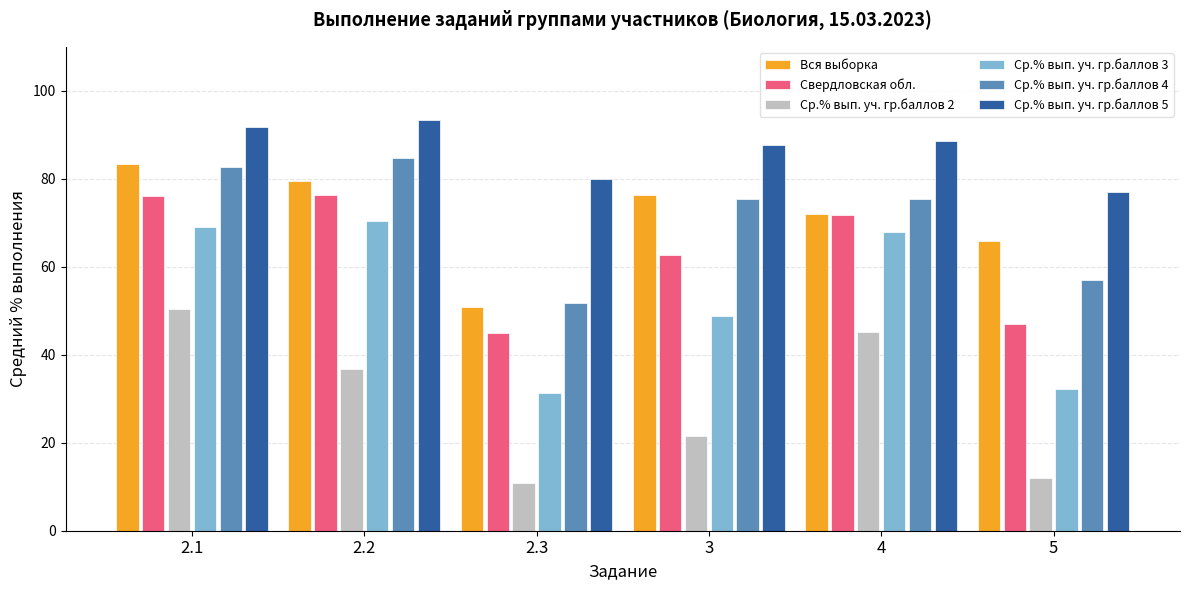

What is the value of the Свердловская обл. bar at the 5th from the left?

71.8